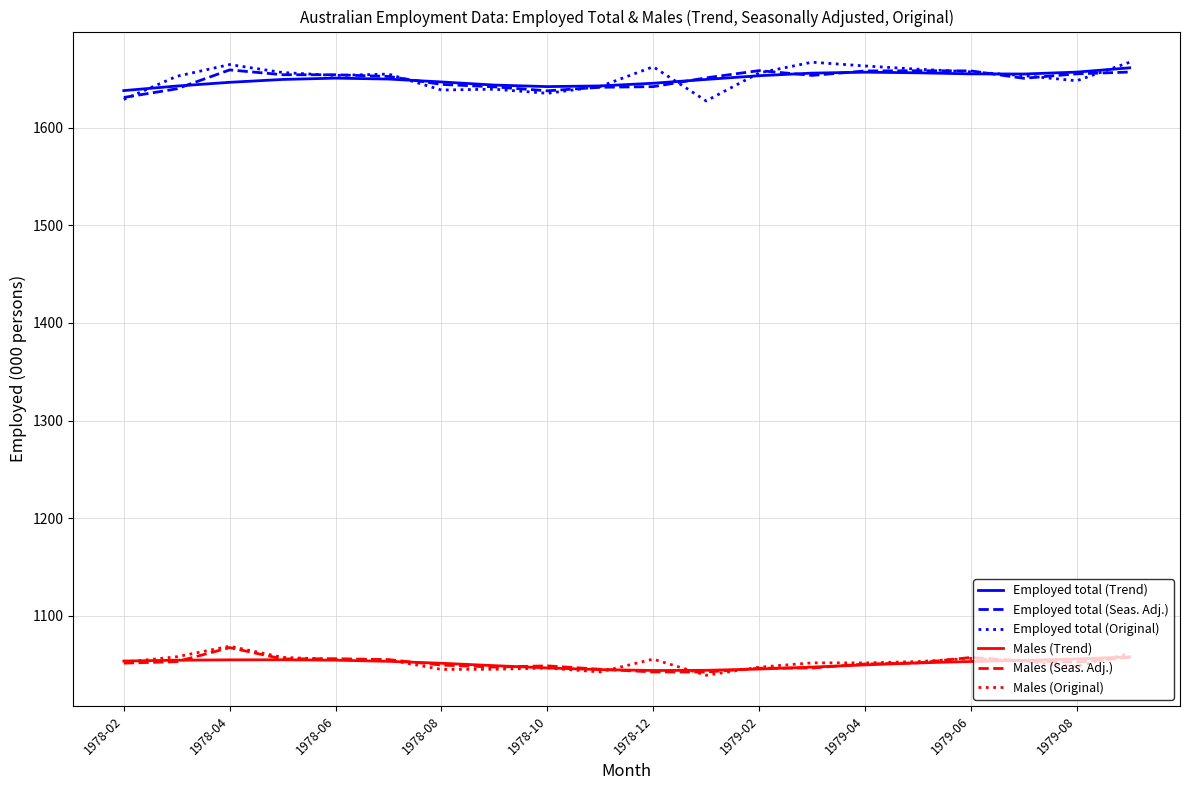

What is the smallest value displayed?

1039.1